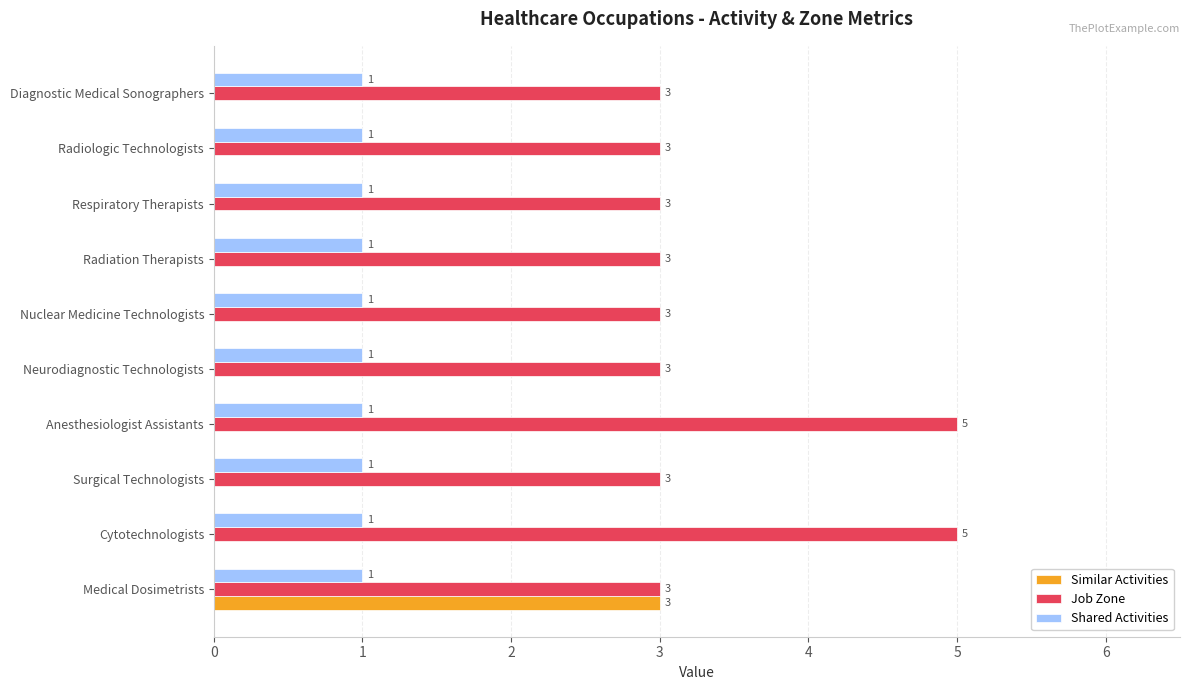

What is the sum of all Similar Activities values?

3